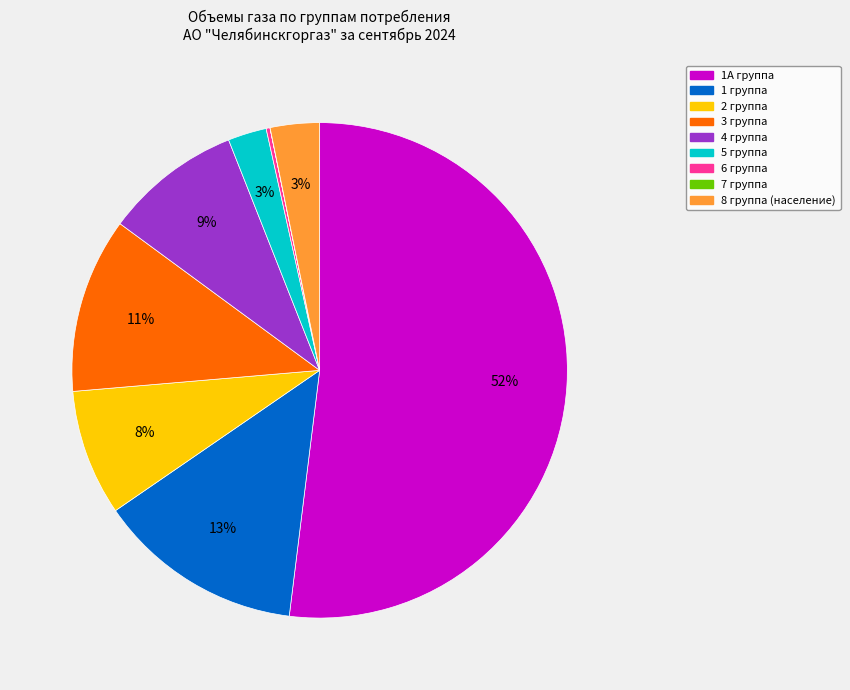

Combined, do 1 группа and 3 группа account for over 50%?

No